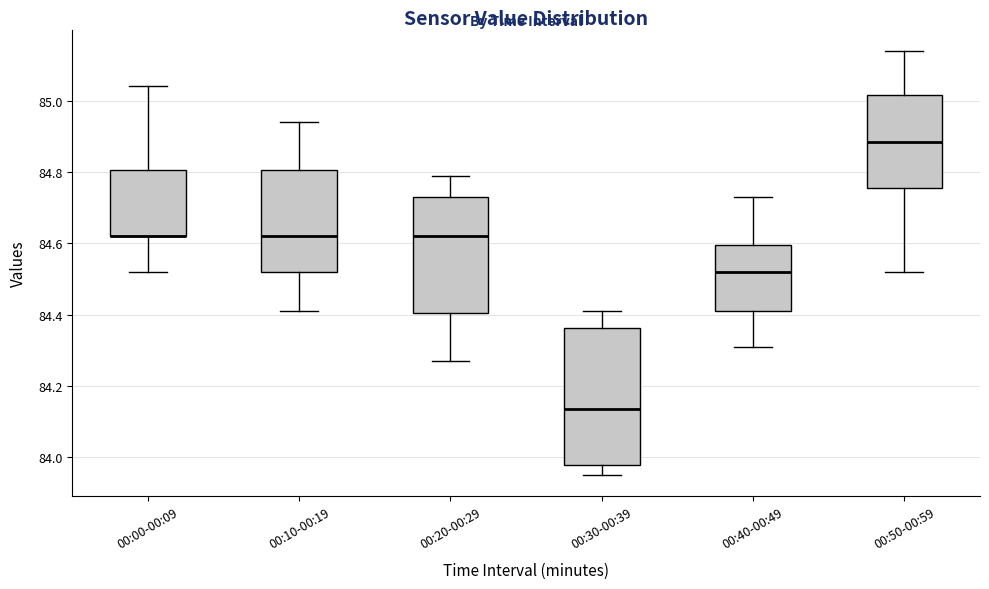

Reading left to right, transcribe this box plot: for each box, give where its median line is, the range the box spans, and where its two whiskers end, as read against the y-axis. The values are not printed on the chart, so give them approximately, as read against the axis.

00:00-00:09: median 84.62 (drawn on the box's lower edge), box 84.62 to 84.80, whiskers 84.52 to 85.04
00:10-00:19: median 84.62, box 84.52 to 84.80, whiskers 84.42 to 84.94
00:20-00:29: median 84.62, box 84.40 to 84.74, whiskers 84.28 to 84.80
00:30-00:39: median 84.14, box 83.98 to 84.36, whiskers 83.96 to 84.42
00:40-00:49: median 84.52, box 84.42 to 84.60, whiskers 84.32 to 84.74
00:50-00:59: median 84.88, box 84.76 to 85.02, whiskers 84.52 to 85.14